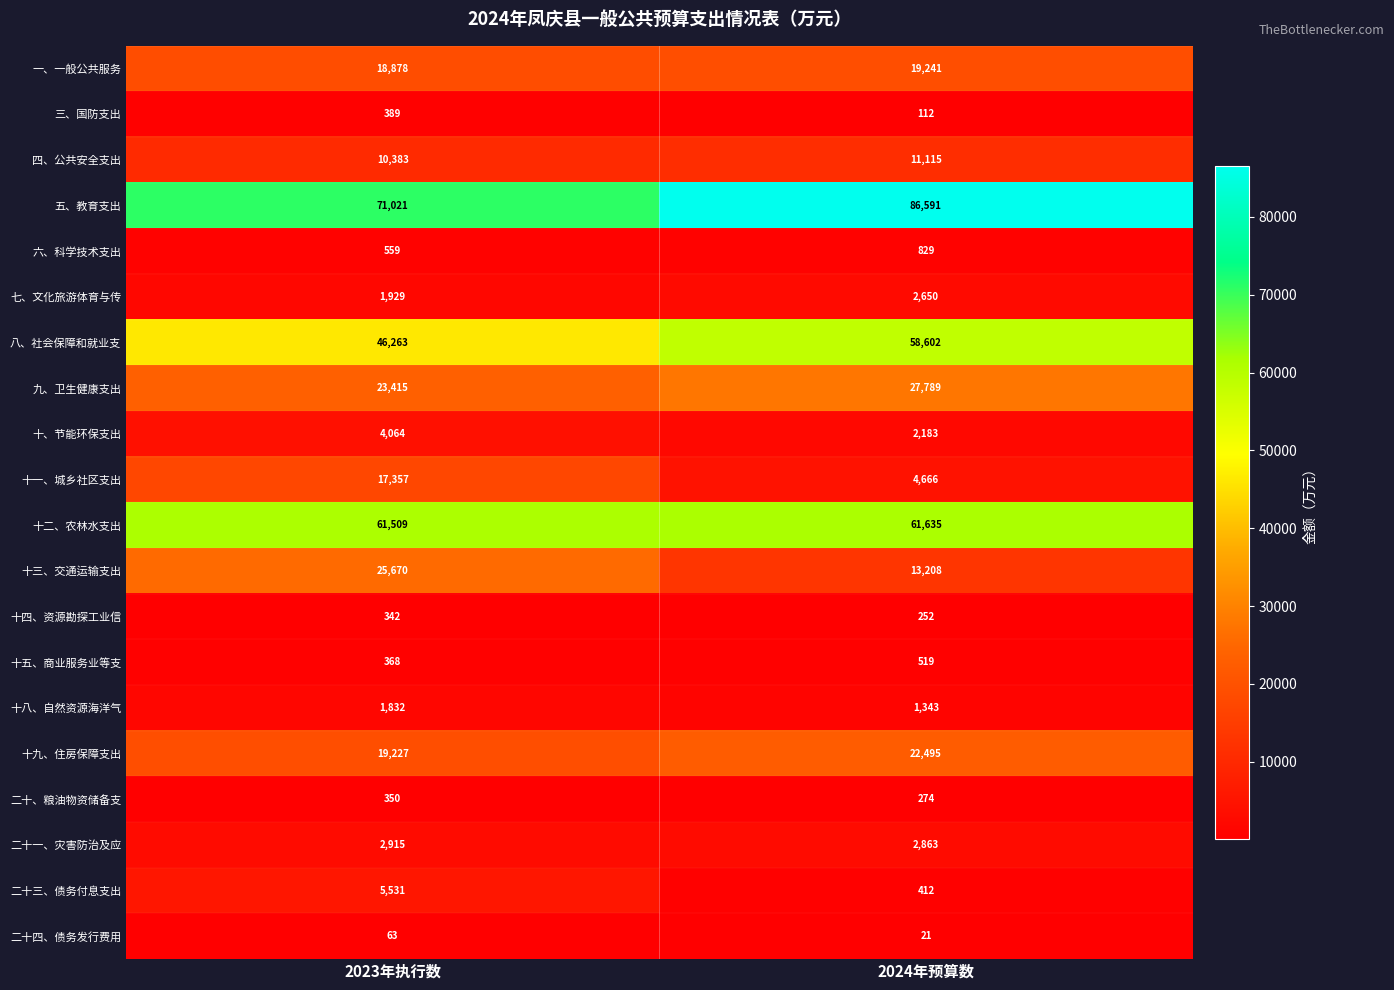

What is the sum of the 十、节能环保支出 values at 2024年预算数 and 2023年执行数?

6247